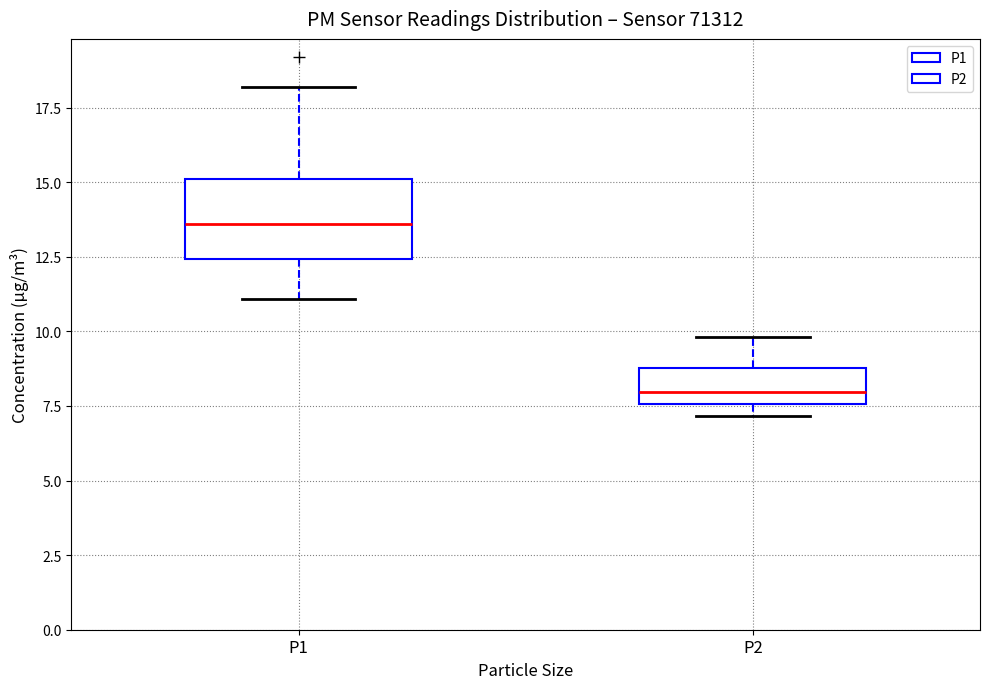

Which box is the tallest, from its lower edge to its upper edge?

P1